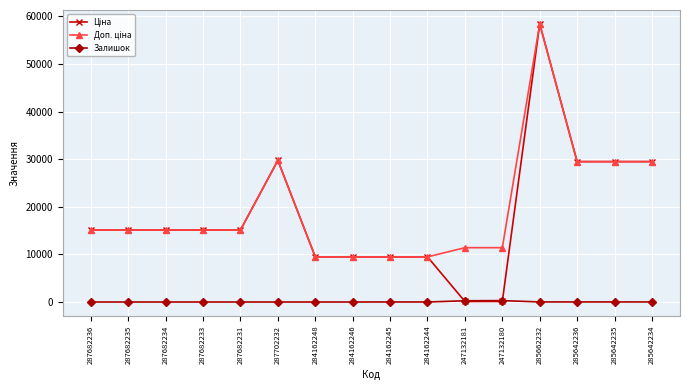

What is the greatest value displayed?

58426.5